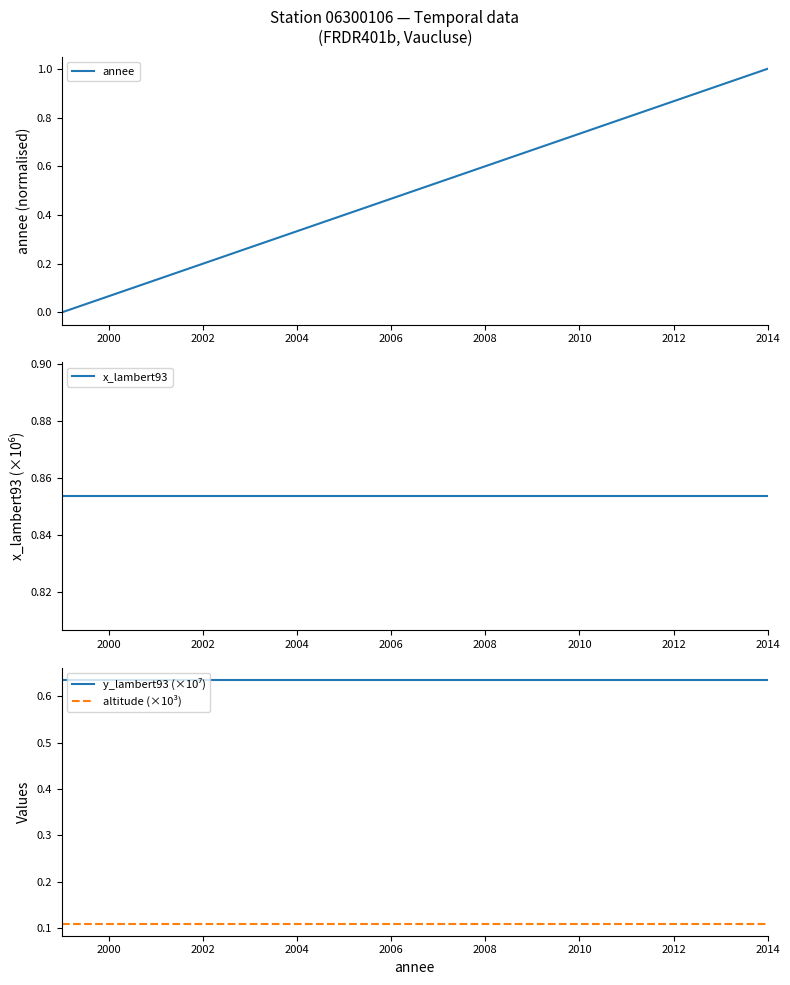

How many values in annee are above zero?

15